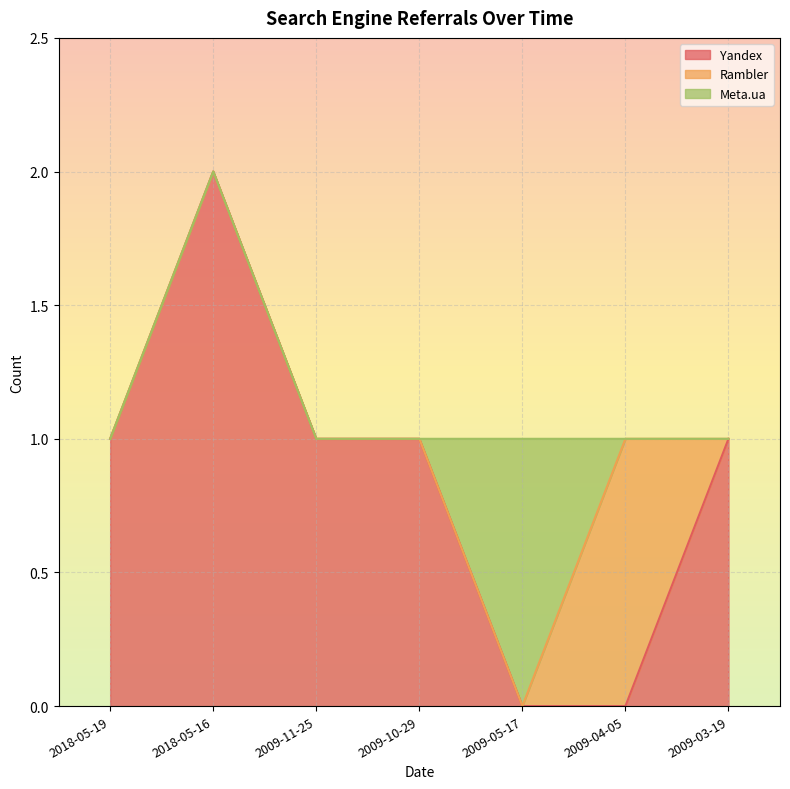

True or false: Rambler has more than 2 interior local peaks.

False